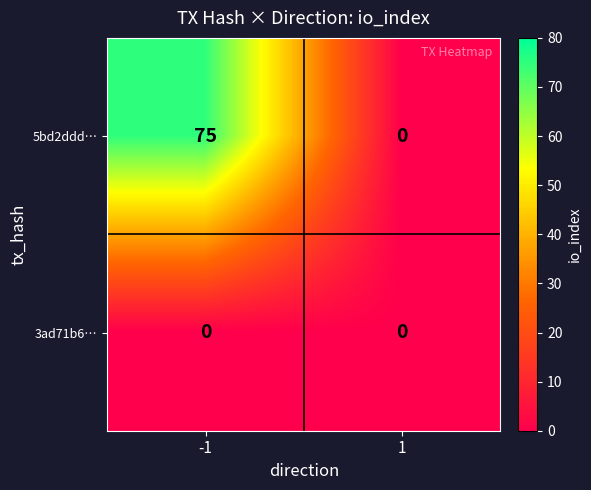

Reading right to left, extract all data points from this chart.

5bd2ddd…: 0	75
3ad71b6…: 0	0